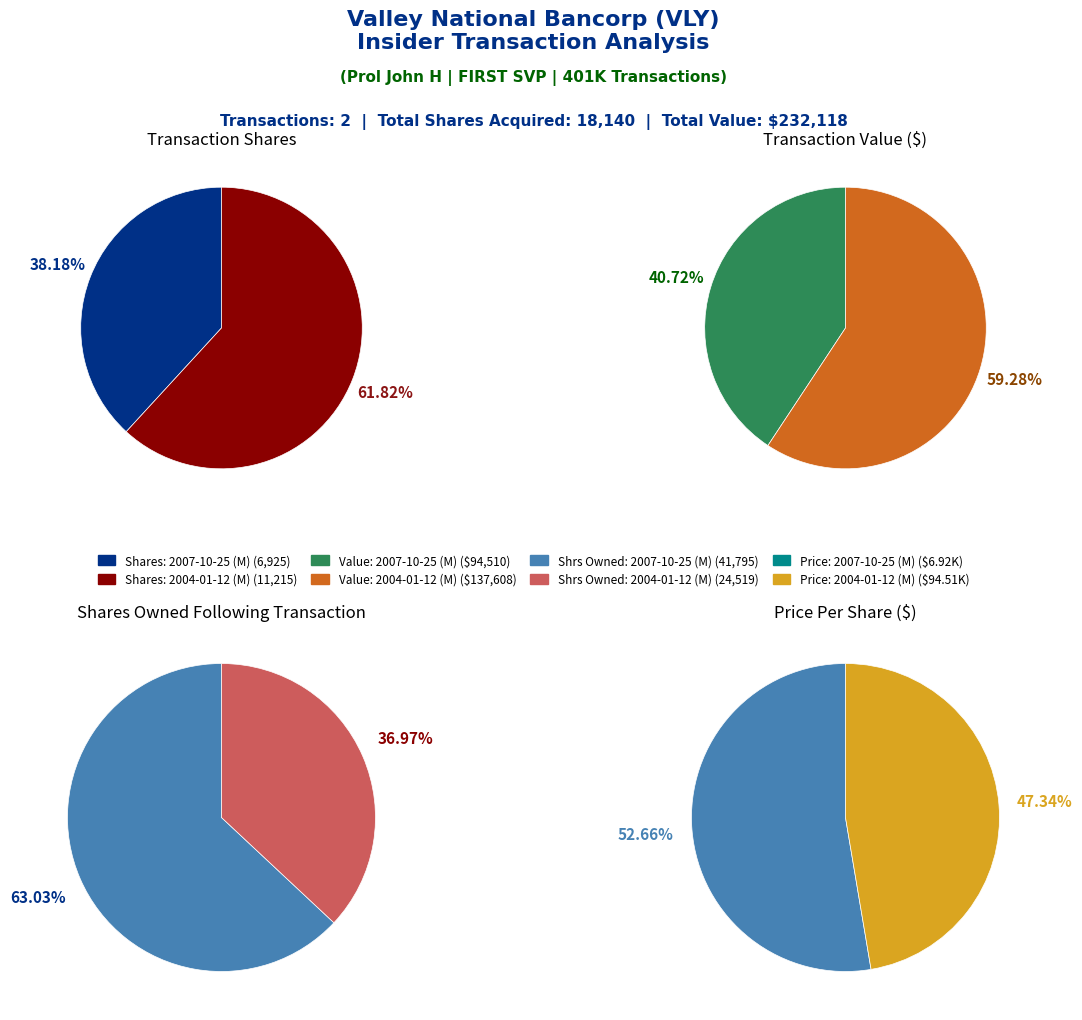

Count the number of slices in the pie.

2